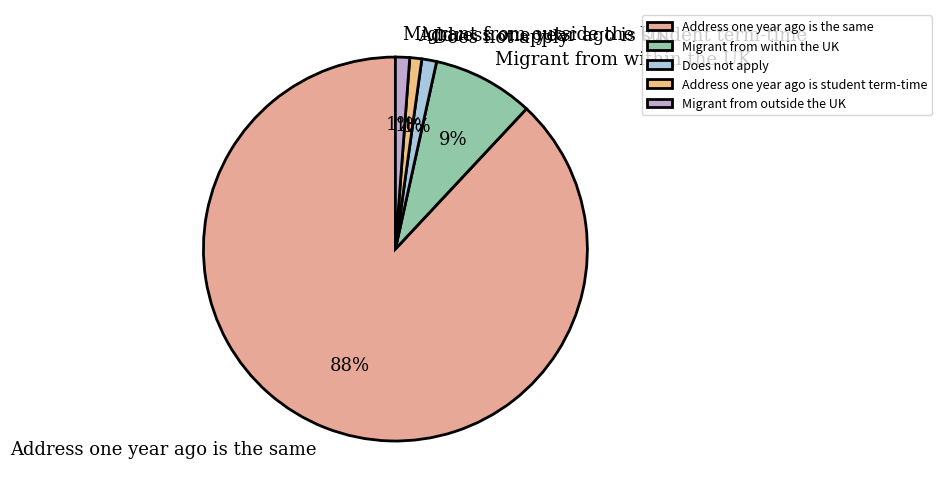

Which slice is the largest?

Address one year ago is the same